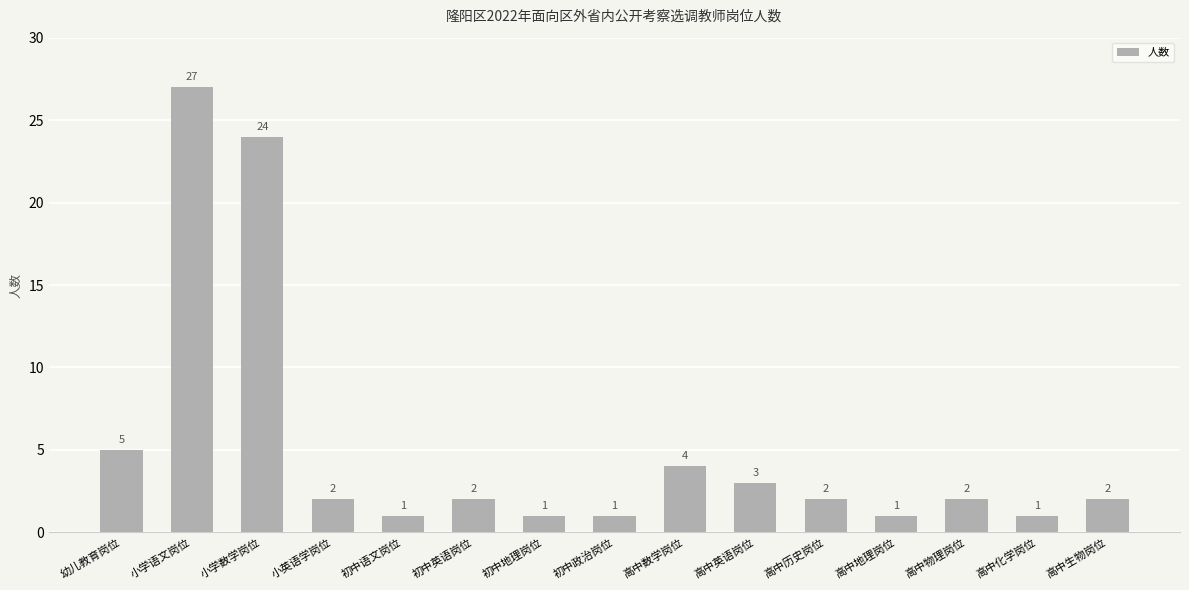

What is the sum of the values at 高中历史岗位 and 初中政治岗位?

3